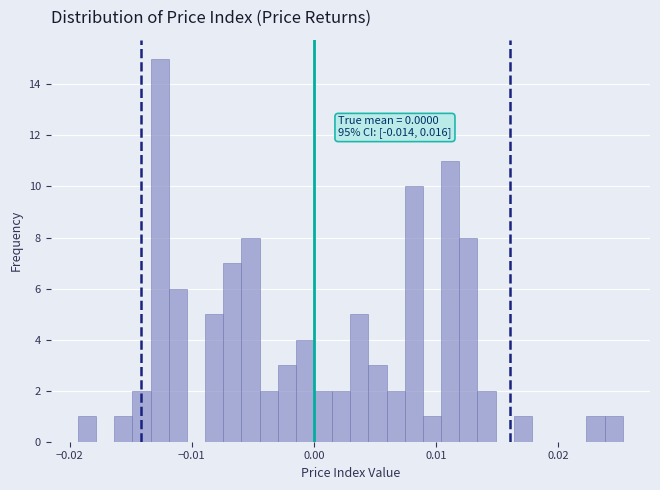

Read against the x-axis, roughly where is the centre of the tallest bar?

-0.013